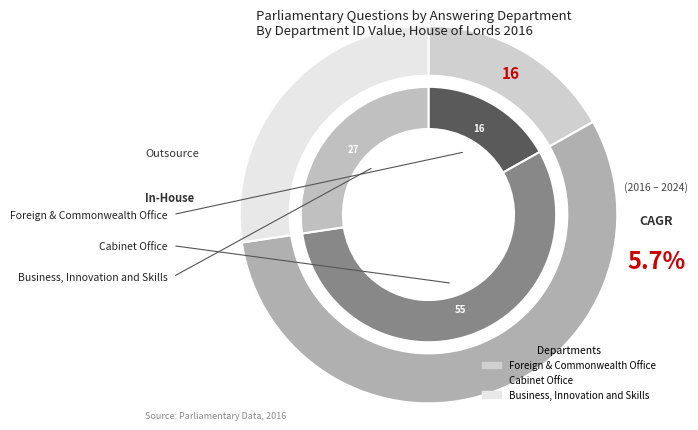

What percentage is NOT represented by Foreign and Commonwealth Office?

83.2%